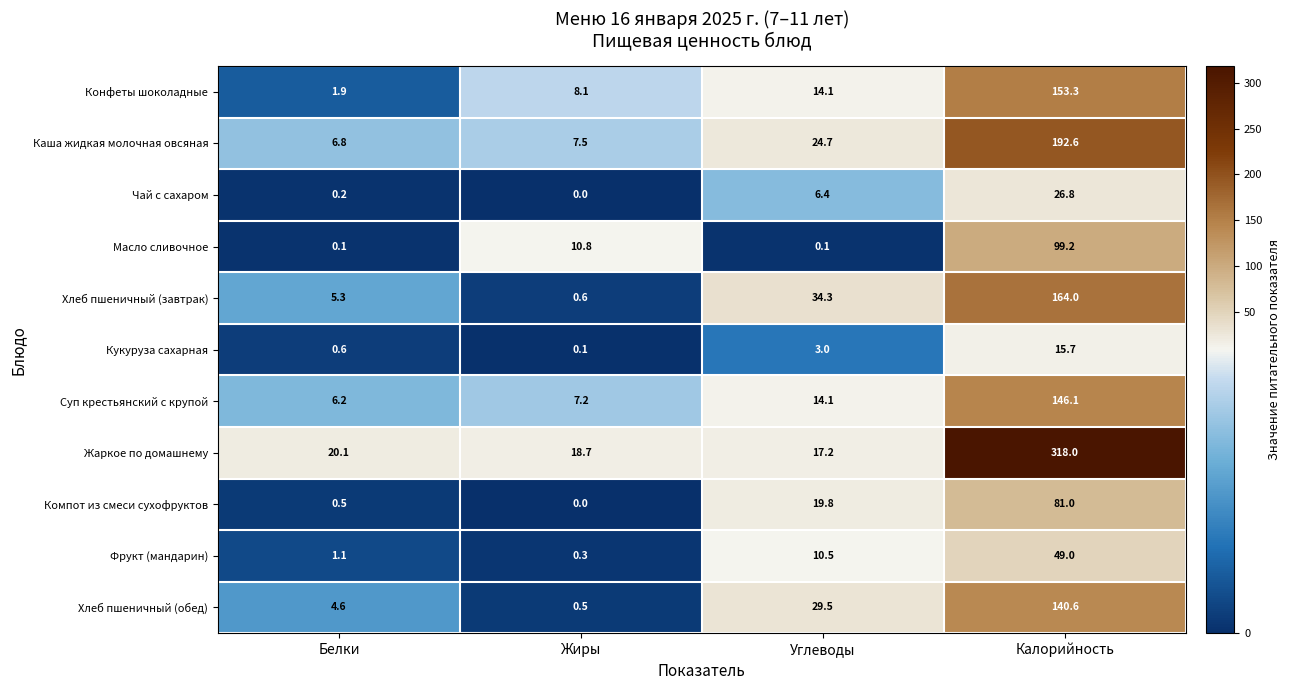

The value of Компот из смеси сухофруктов at Калорийность is 17.5. True or false?

False